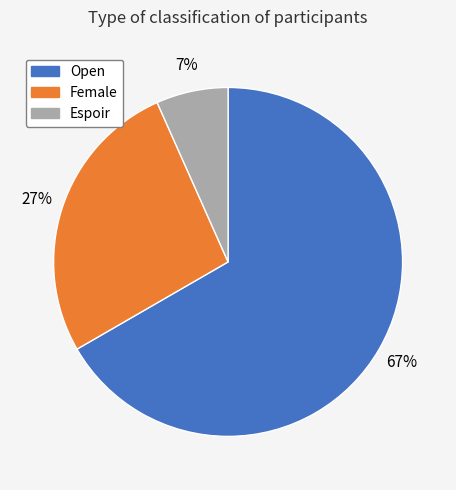

Does Open represent more than half of the total?

Yes